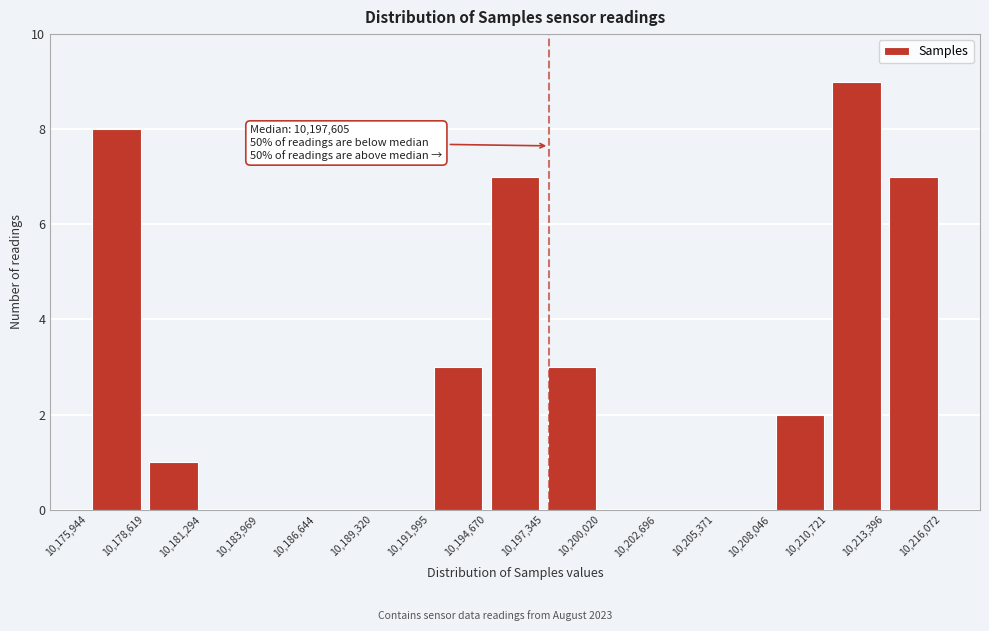

Which range on the x-axis has the tallest bar?

10,210,721 to 10,213,396